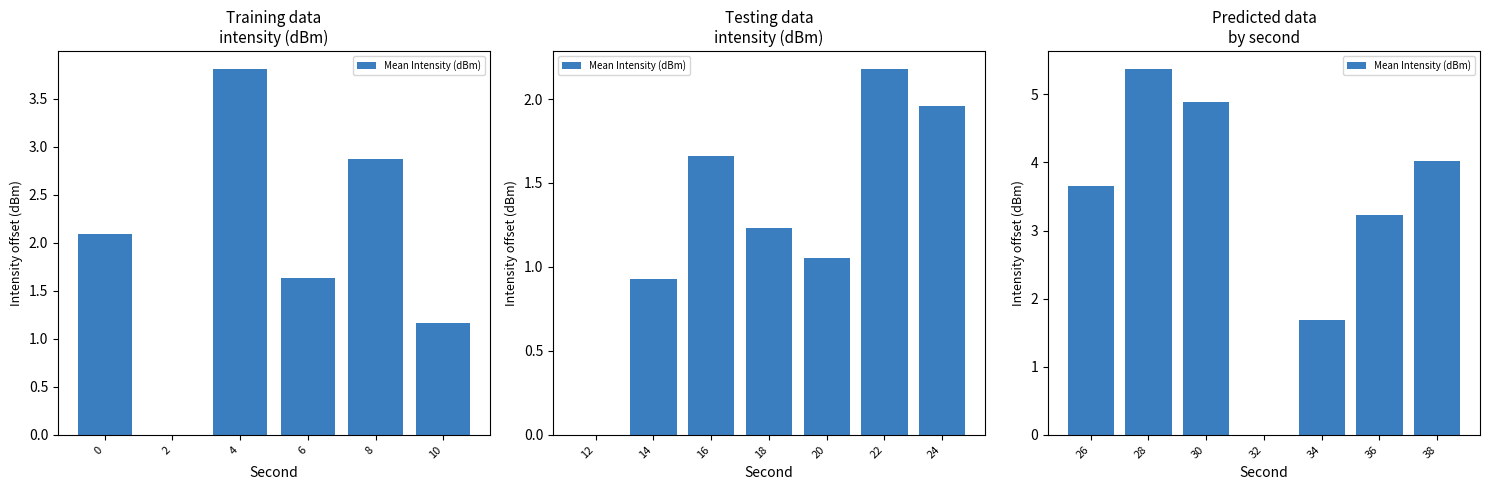

How many categories are shown in the chart?

7